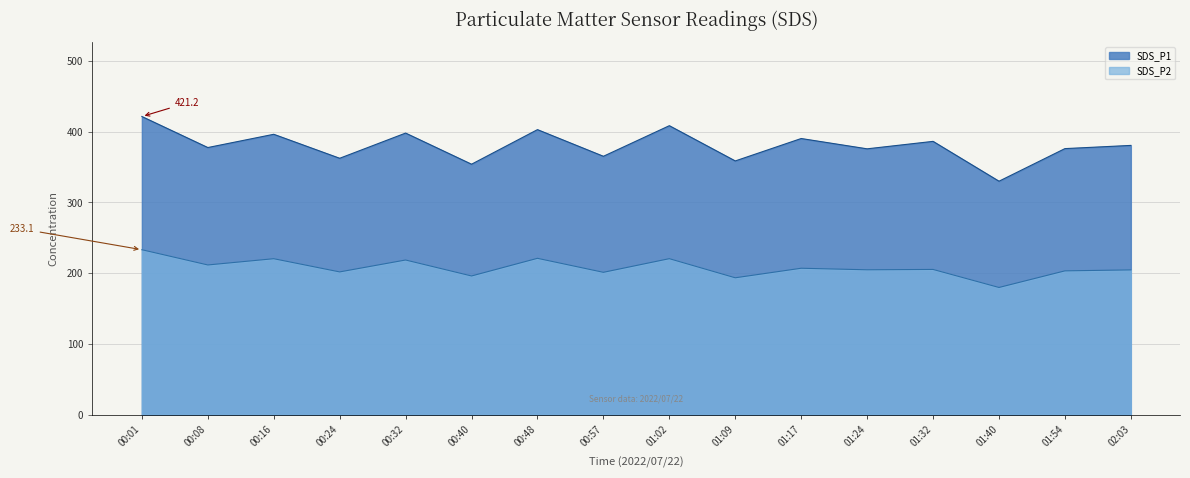

What are all the series names shown in the legend?

SDS_P1, SDS_P2